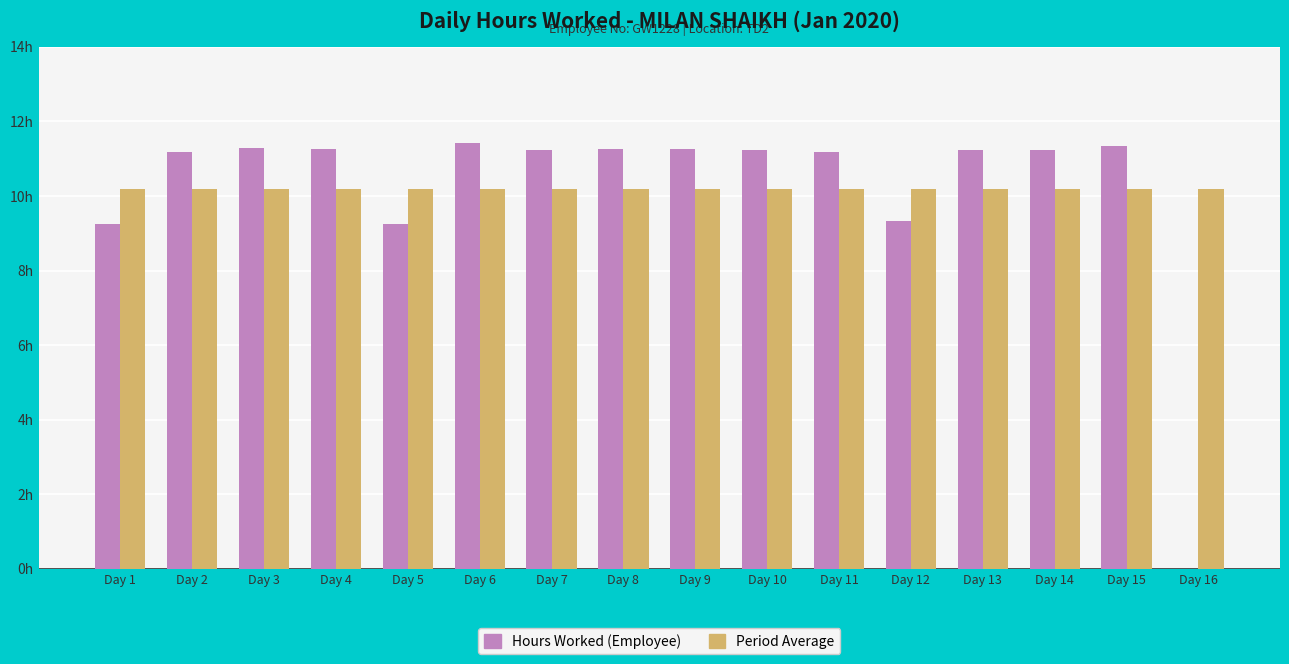

What are all the series names shown in the legend?

Hours Worked (Employee), Period Average